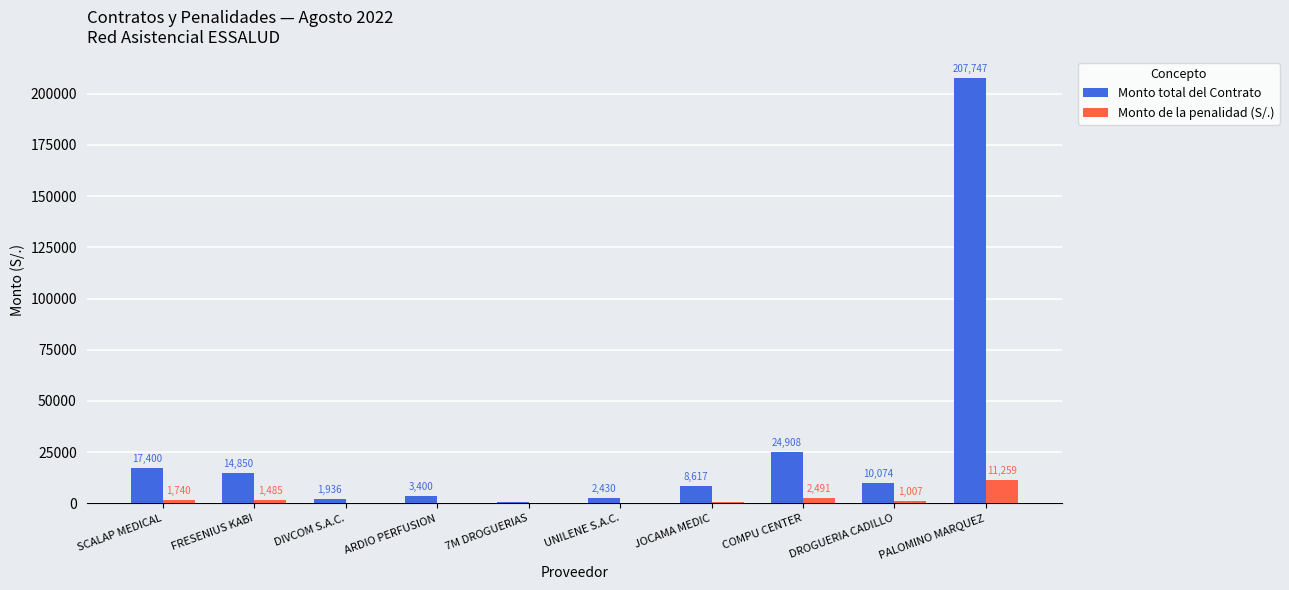

Is it true that Monto total del Contrato equals 3400.0 at ARDIO PERFUSION?

True